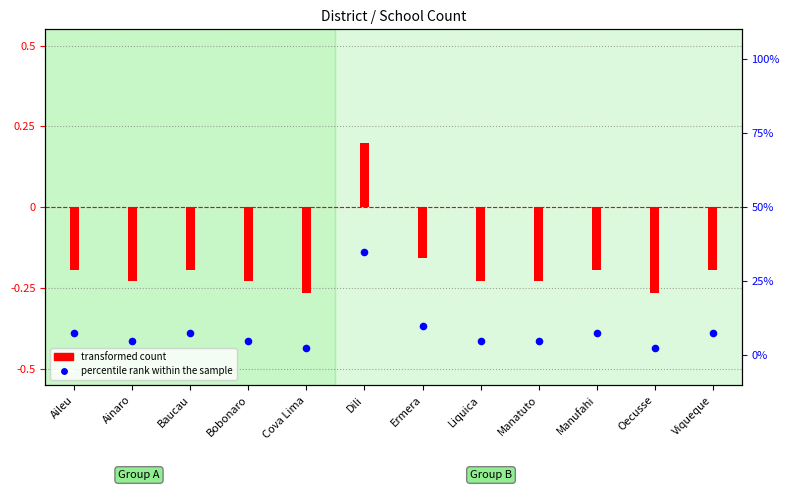

What is the change in value from Ainaro to Dili?

+30.0